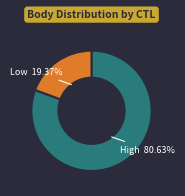

Combined, do Low 19.37% and High 80.63% account for over 50%?

Yes